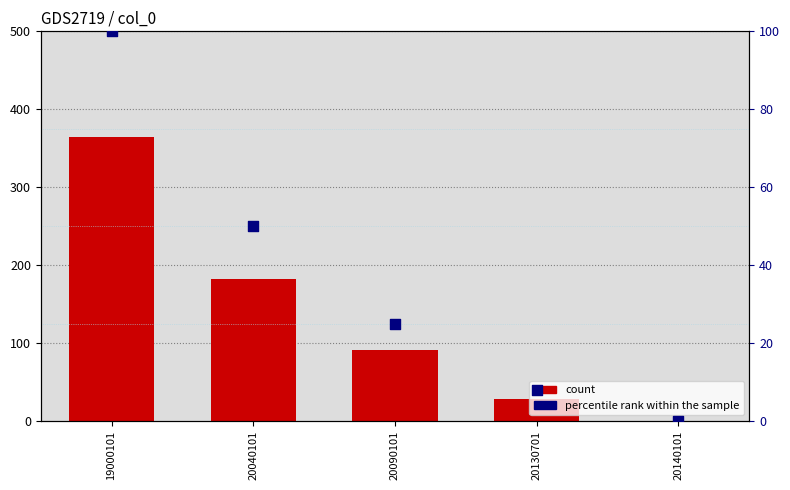

Which series has the largest total across all categories?

col_1